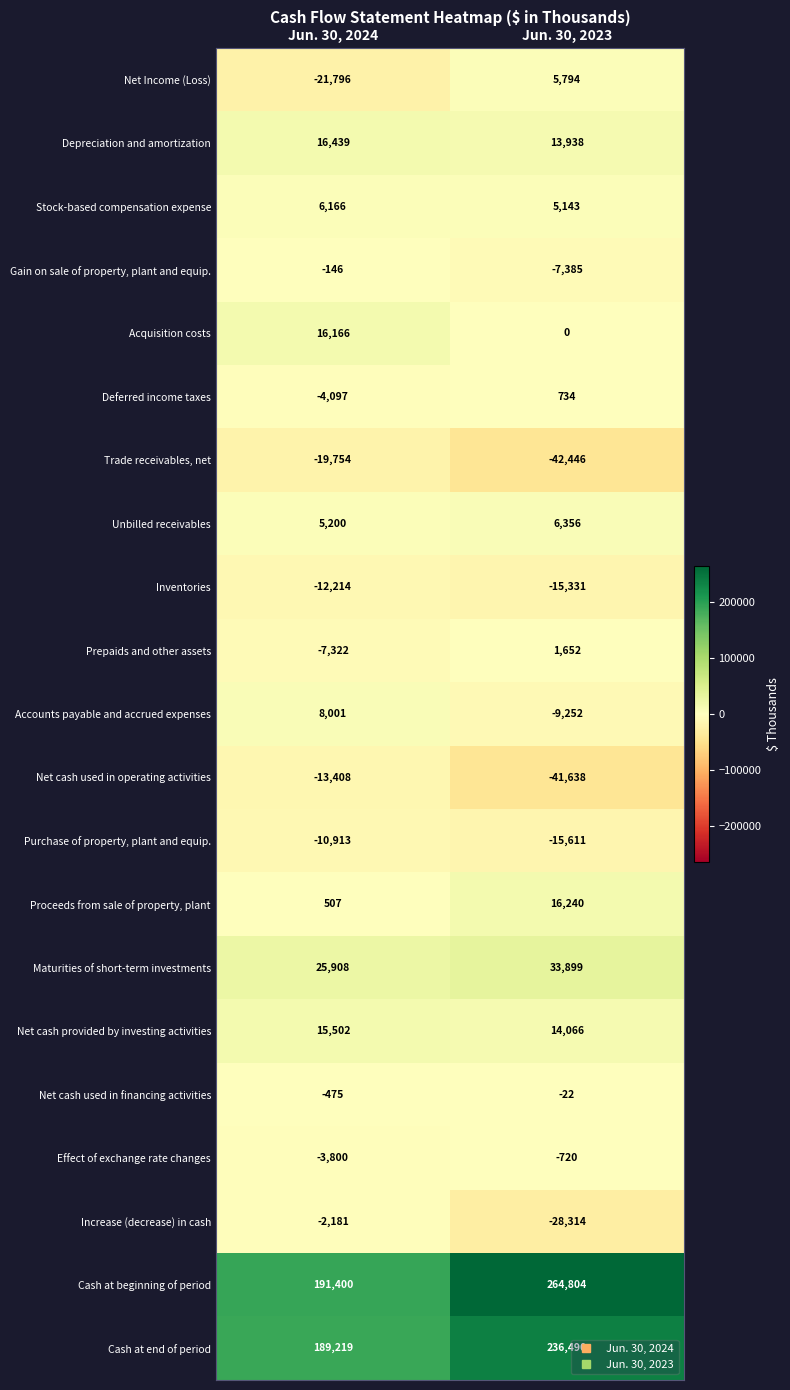

Which series has the widest spread of values?

Cash at beginning of period